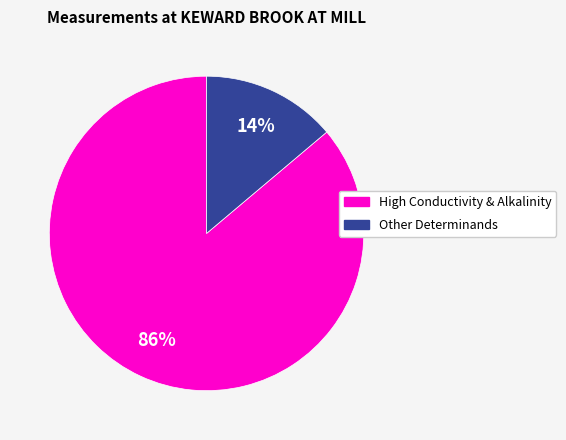

Combined, do High Conductivity & Alkalinity and Other Determinands account for over 50%?

Yes